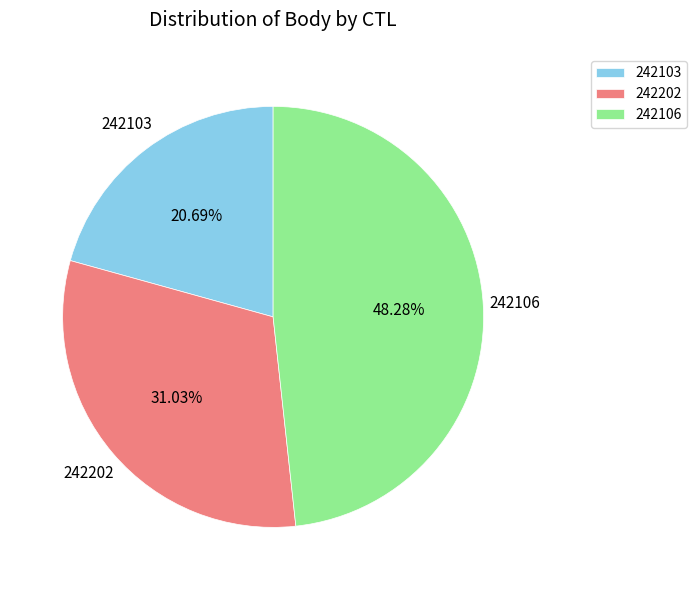

Which category has the smallest portion of the pie?

242103